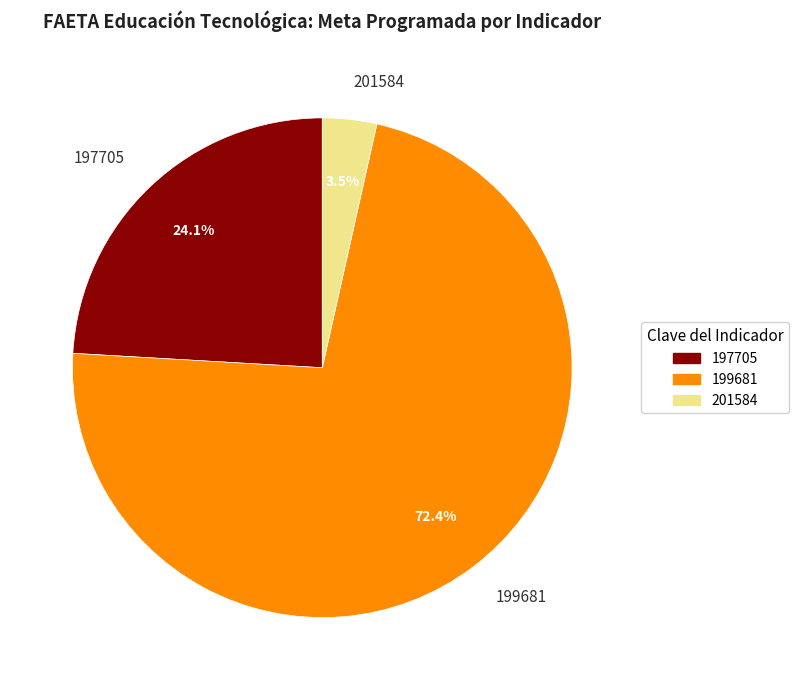

Count the number of slices in the pie.

3